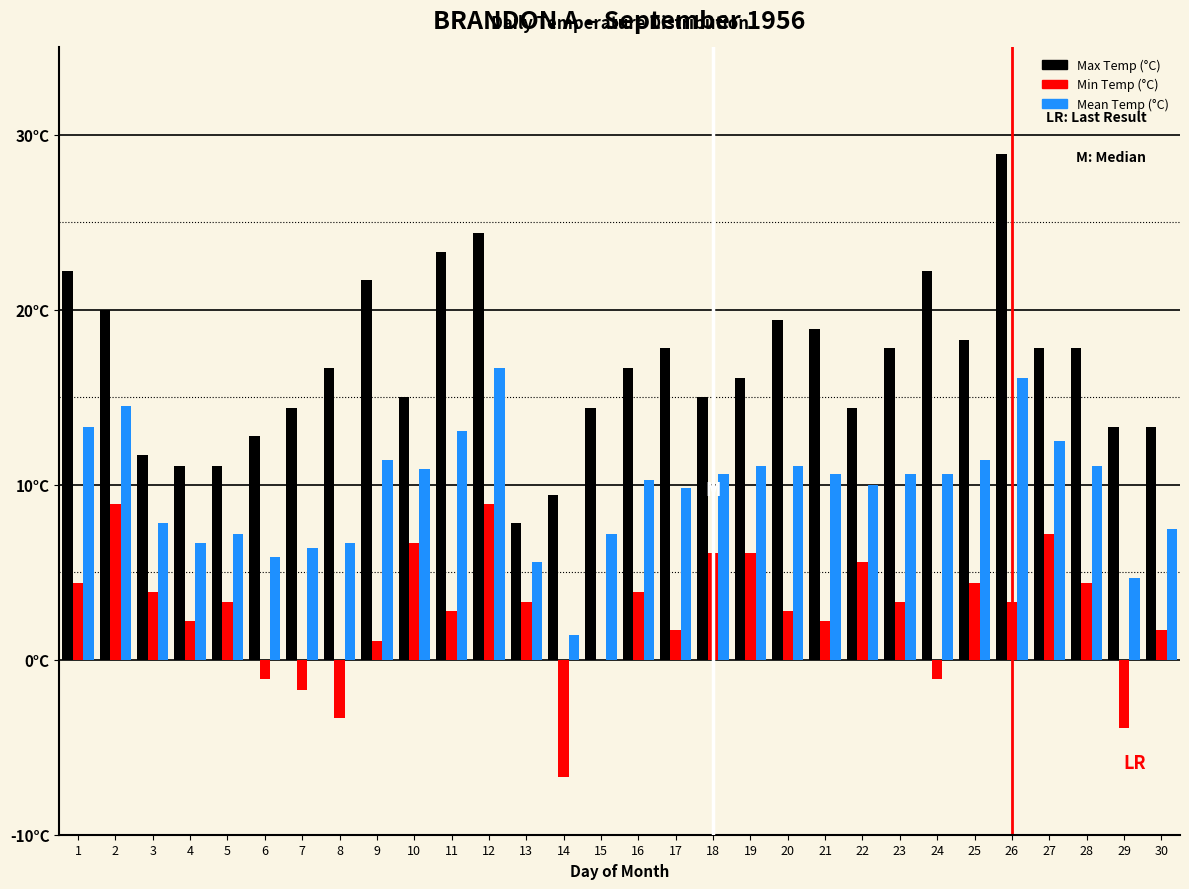

Are the bars grouped side by side (vs. stacked)?

Yes